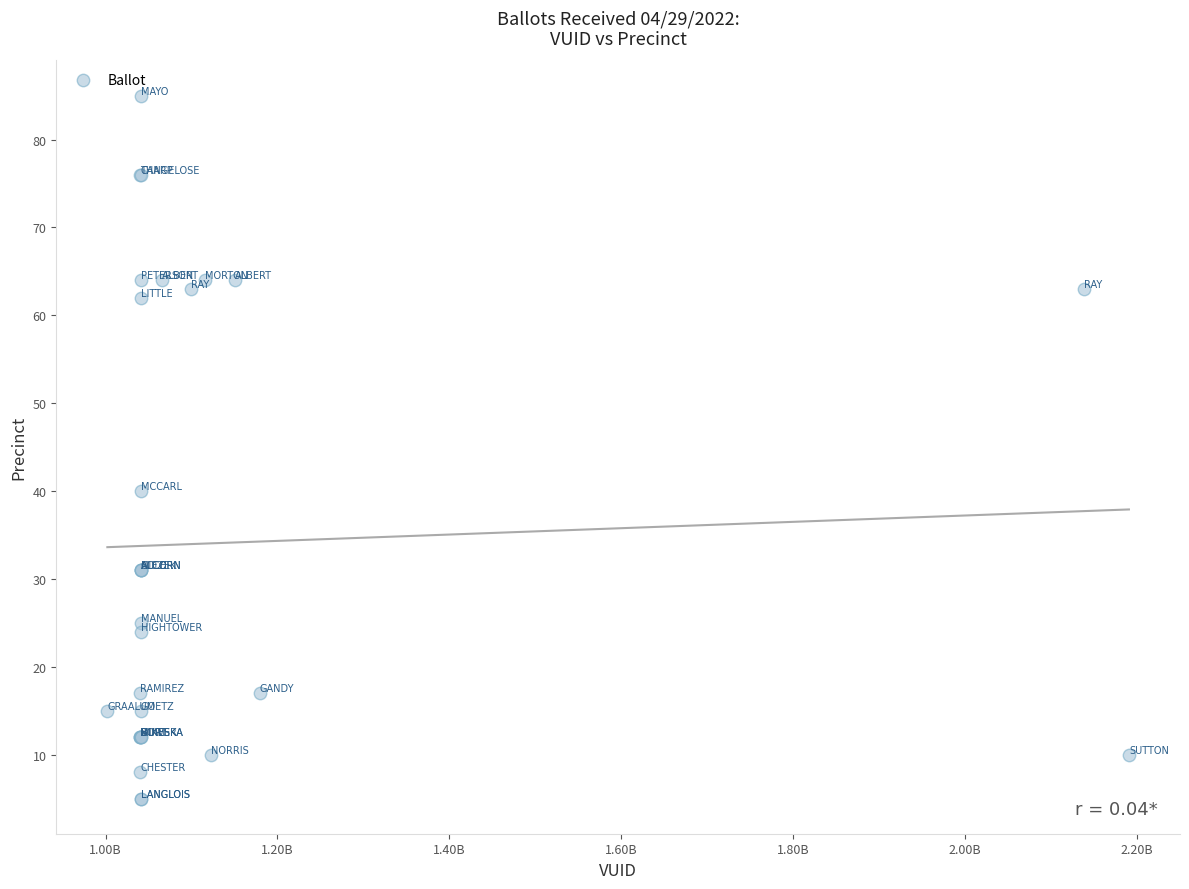

What Y value in the scatter plot is closest to 45?

40